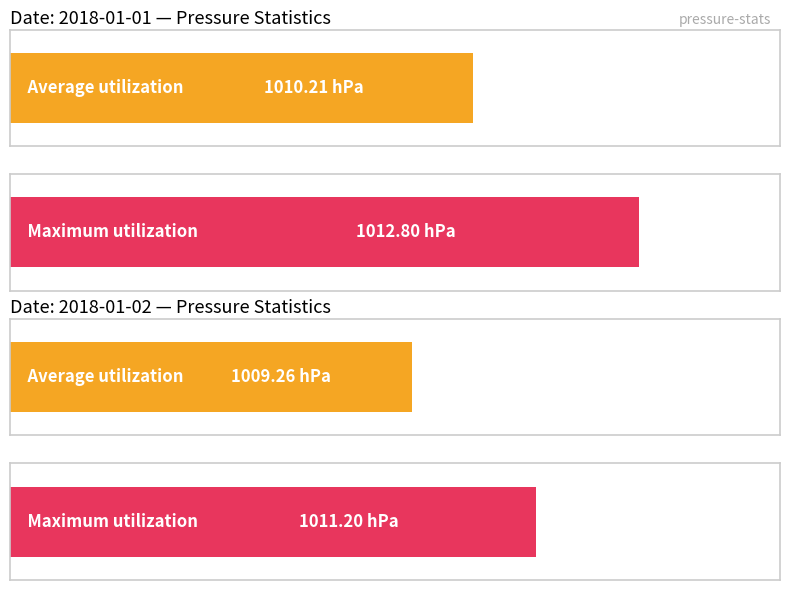

Which category has the highest value in the Maximum utilization series?

2018-01-01